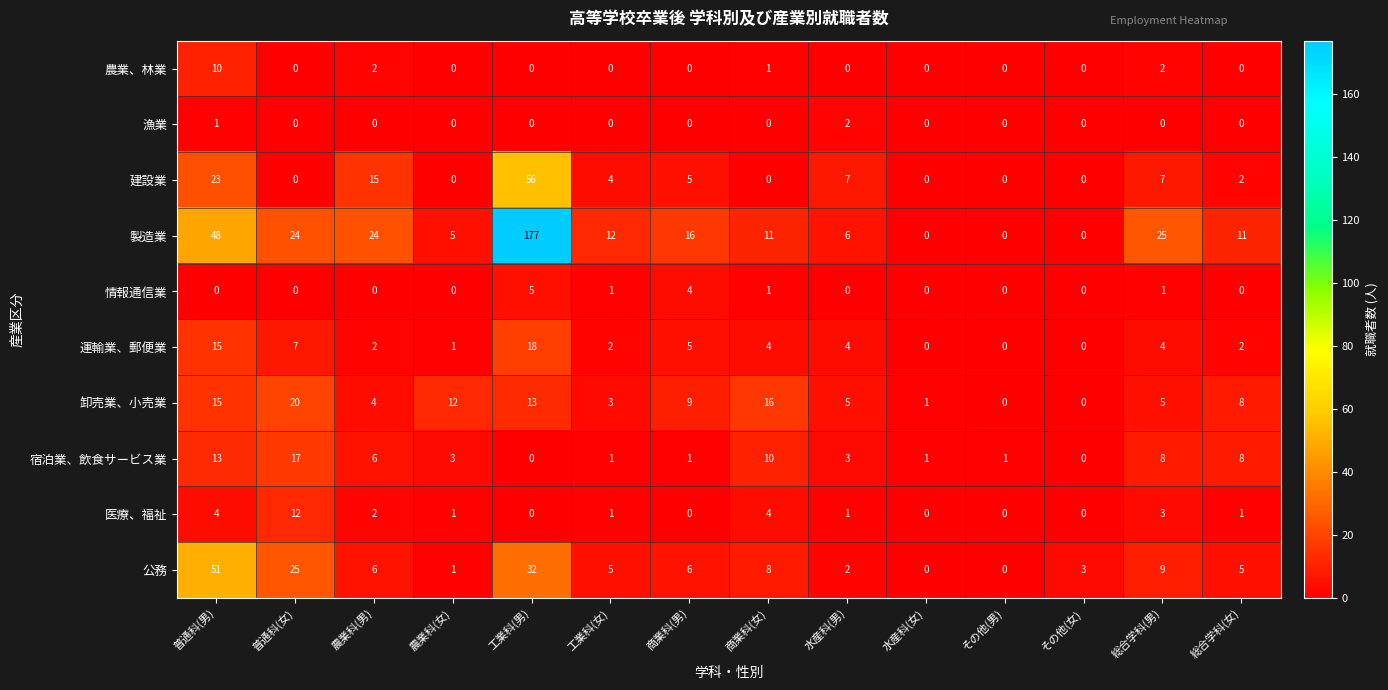

Which series has the largest total across all categories?

製造業